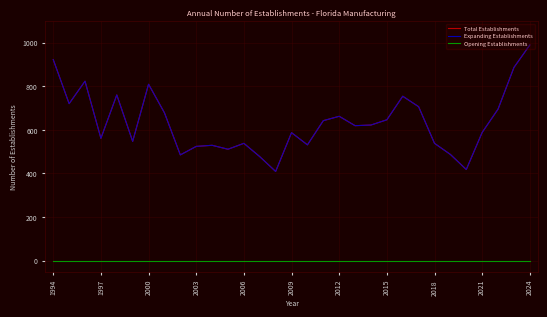

Is this an area chart (filled region under the line)?

No